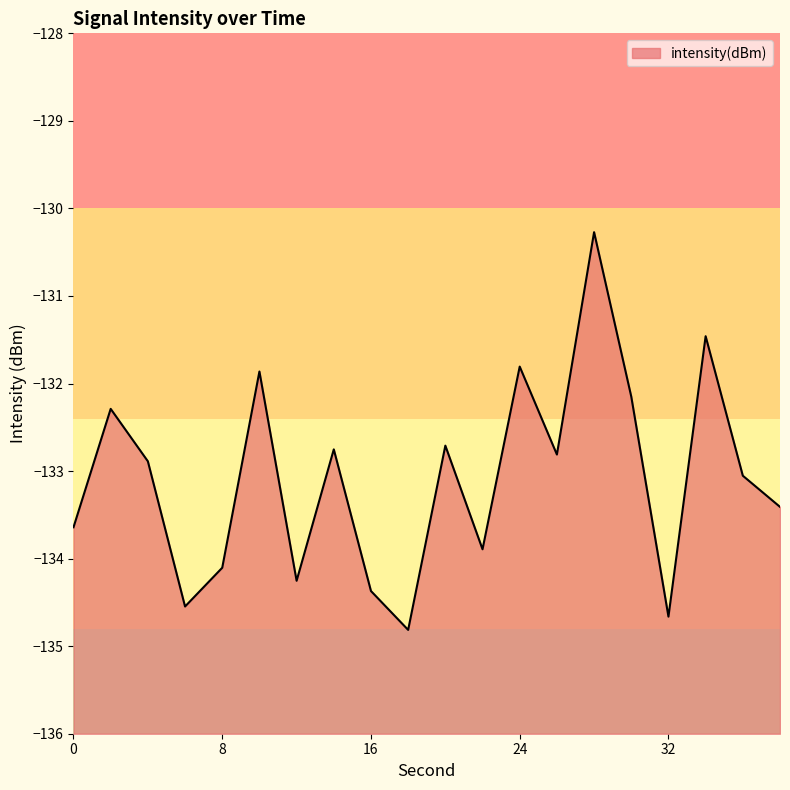

At which category does the chart reach its minimum across all series?

18